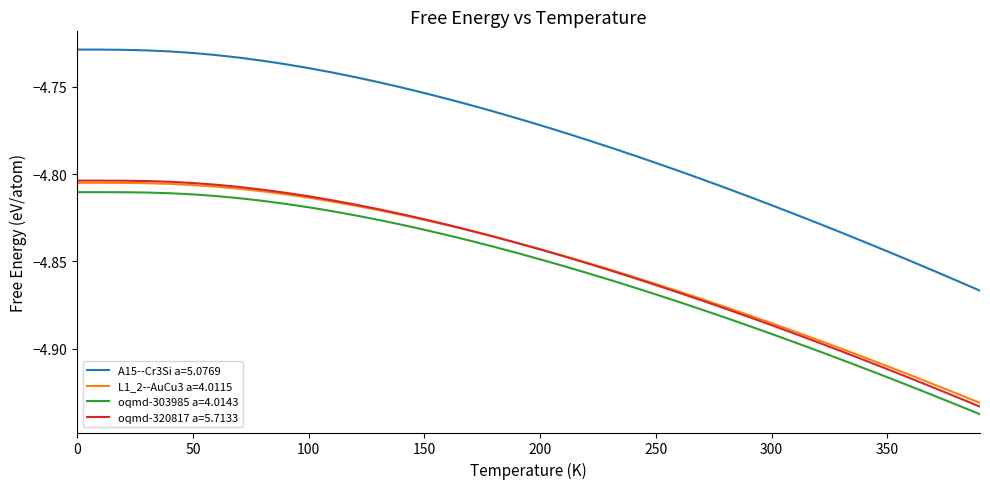

What are all the series names shown in the legend?

A15--Cr3Si a=5.0769, L1_2--AuCu3 a=4.0115, oqmd-303985 a=4.0143, oqmd-320817 a=5.7133